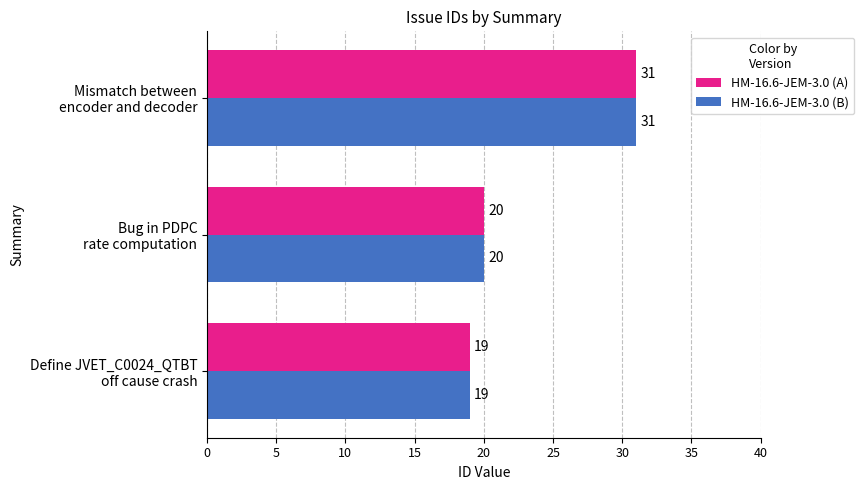

What is the sum of all HM-16.6-JEM-3.0 (A) values?

70